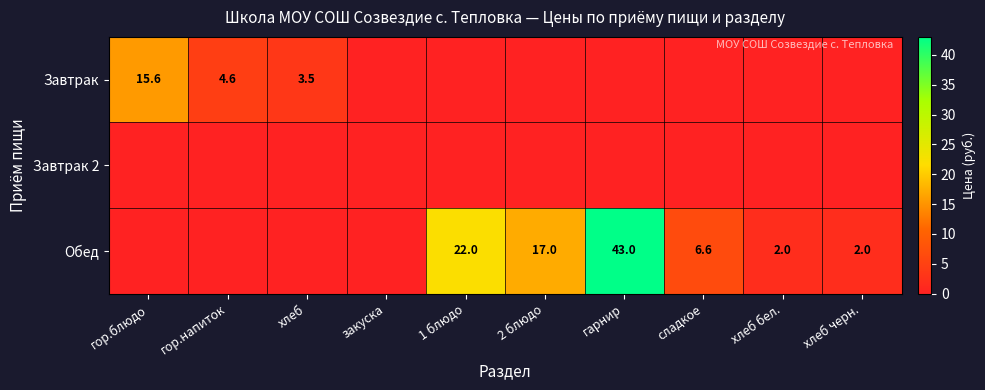

True or false: Обед has a value of 60.4 at гарнир.

False